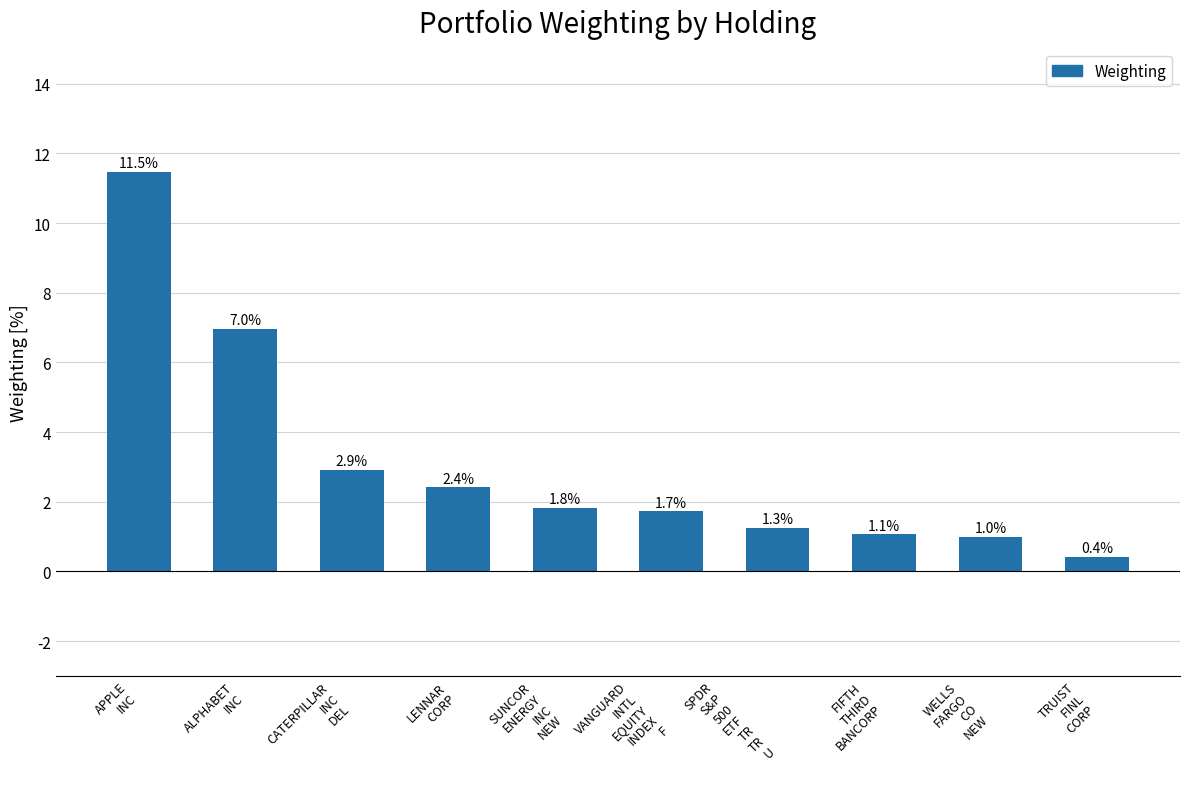

What position from the left is WELLS
FARGO
CO
NEW?

9